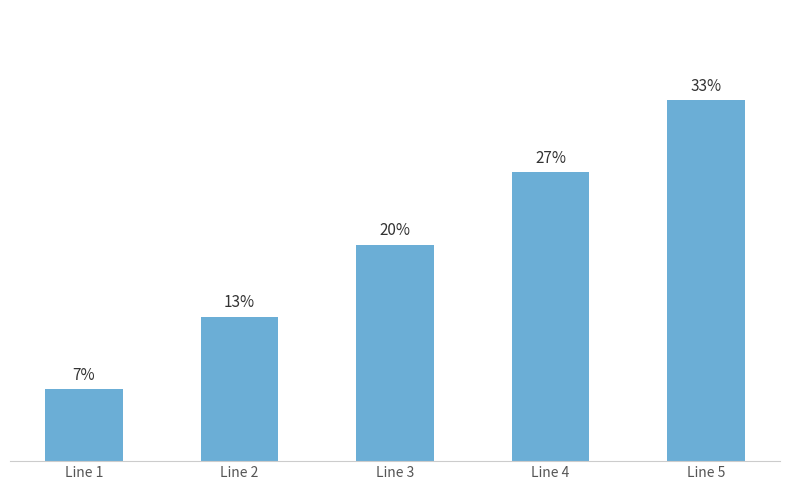

The chart shows a value of 26.7 at Line 4. True or false?

True